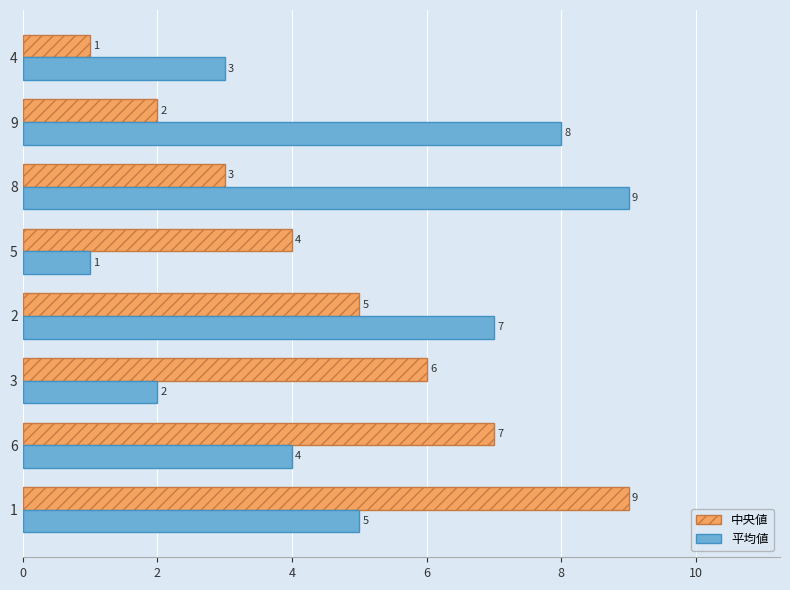

What is the difference between the highest and lowest values at 9?

6